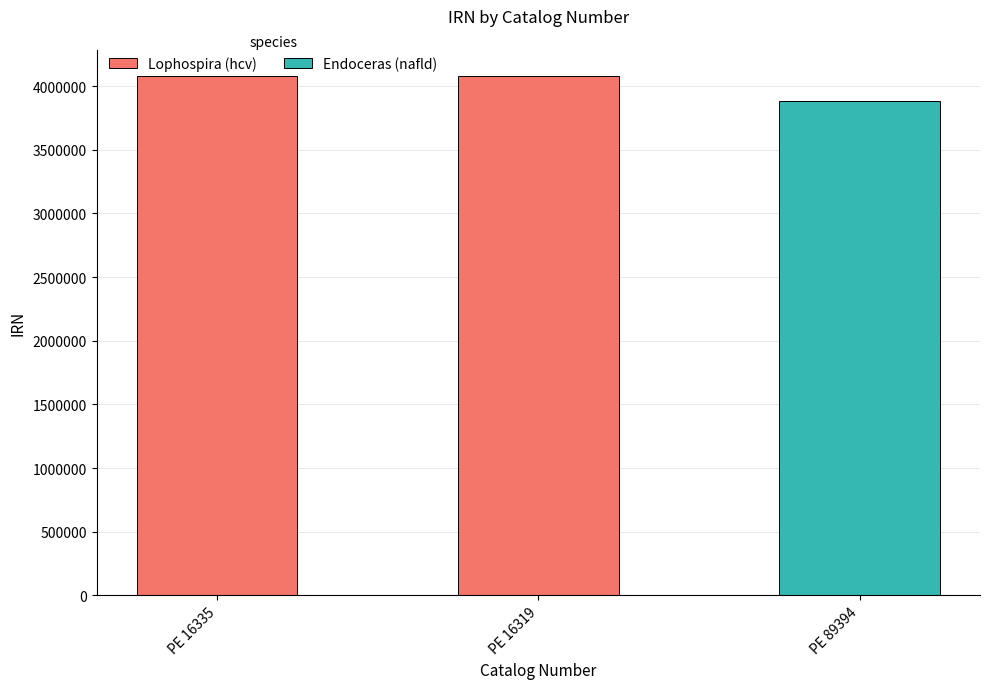

True or false: the data shows 3882626 at PE 89394.

True